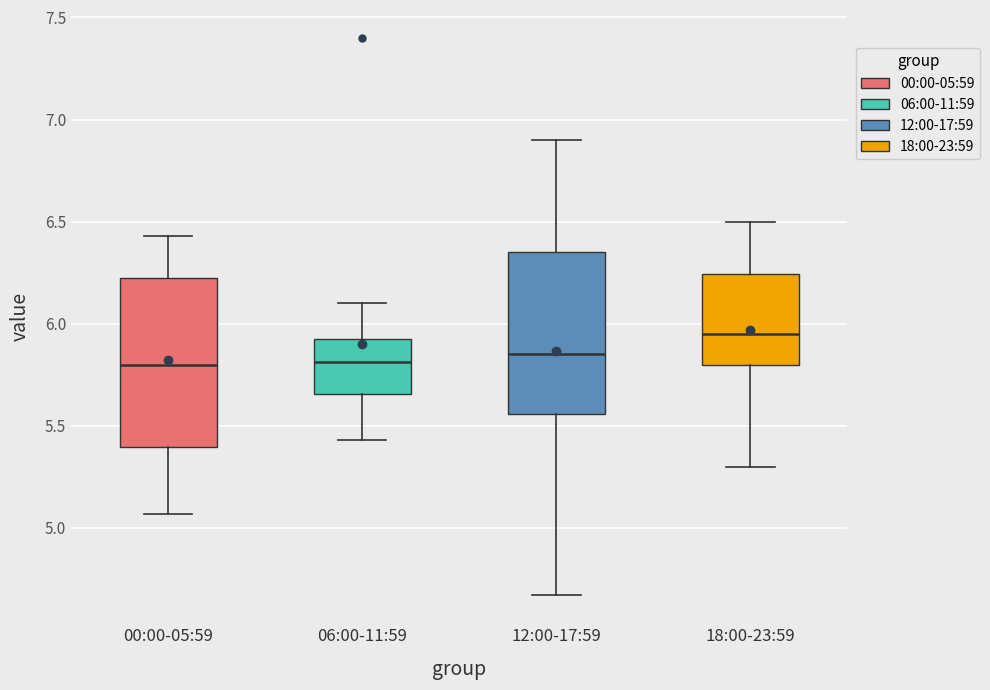

Where is the upper edge of the box for 12:00-17:59 on the y-axis? The values are not printed on the chart, so give them approximately, as read against the axis.

6.35